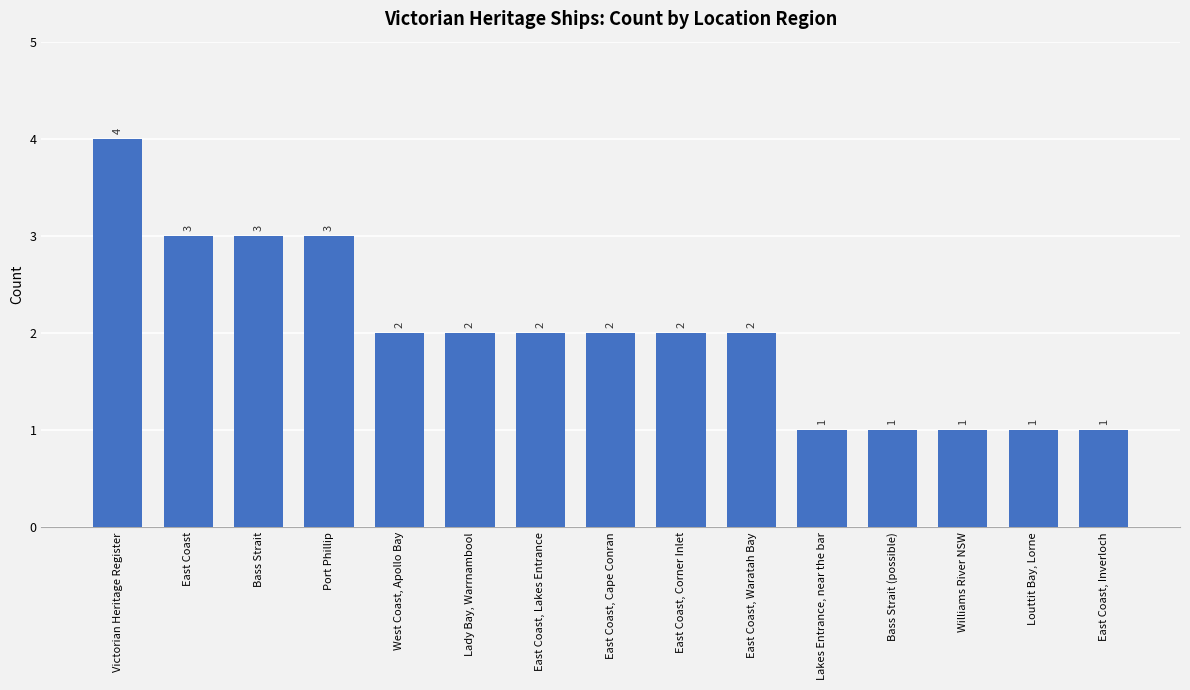

What is the greatest value displayed?

4